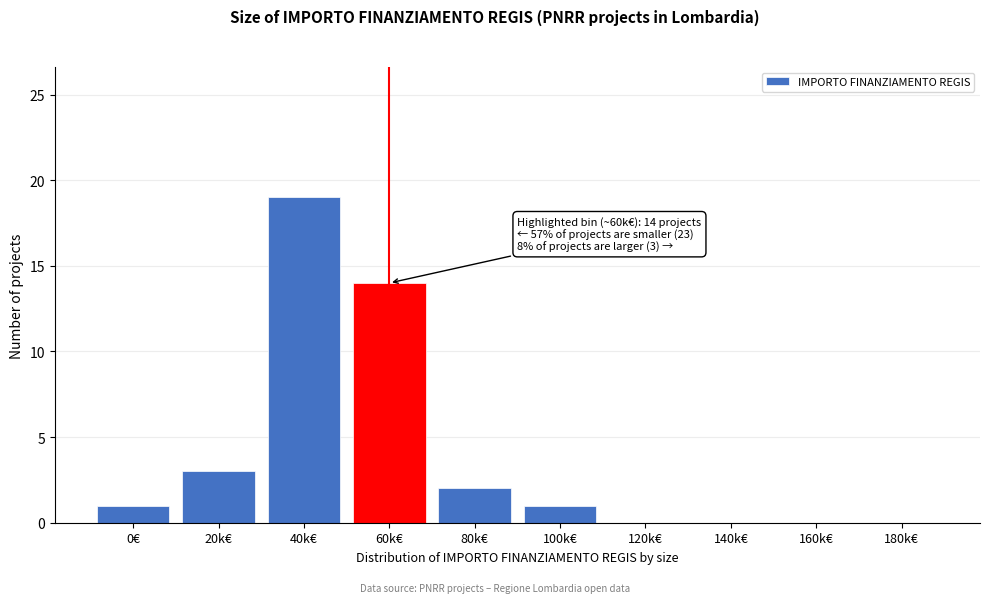

Reading left to right, what are all the values shown in this chart?

0€=1	20k€=3	40k€=19	60k€=14	80k€=2	100k€=1	120k€=0	140k€=0	160k€=0	180k€=0